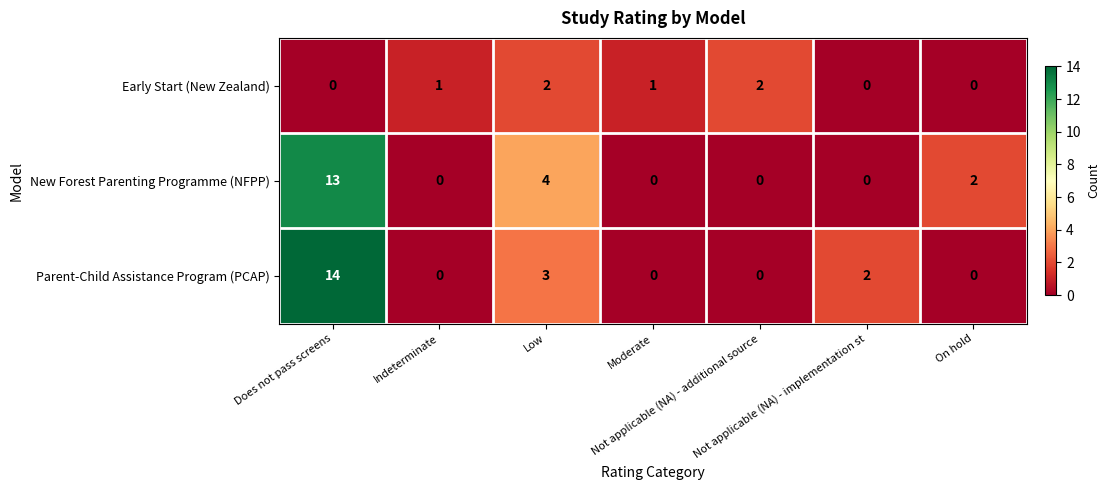

How many categories are shown in the chart?

7